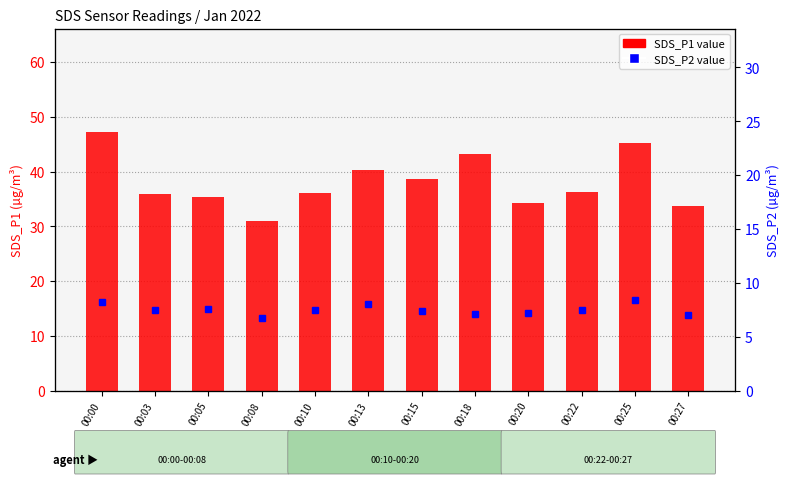

What is the highest value of the SDS_P1 series?

47.2